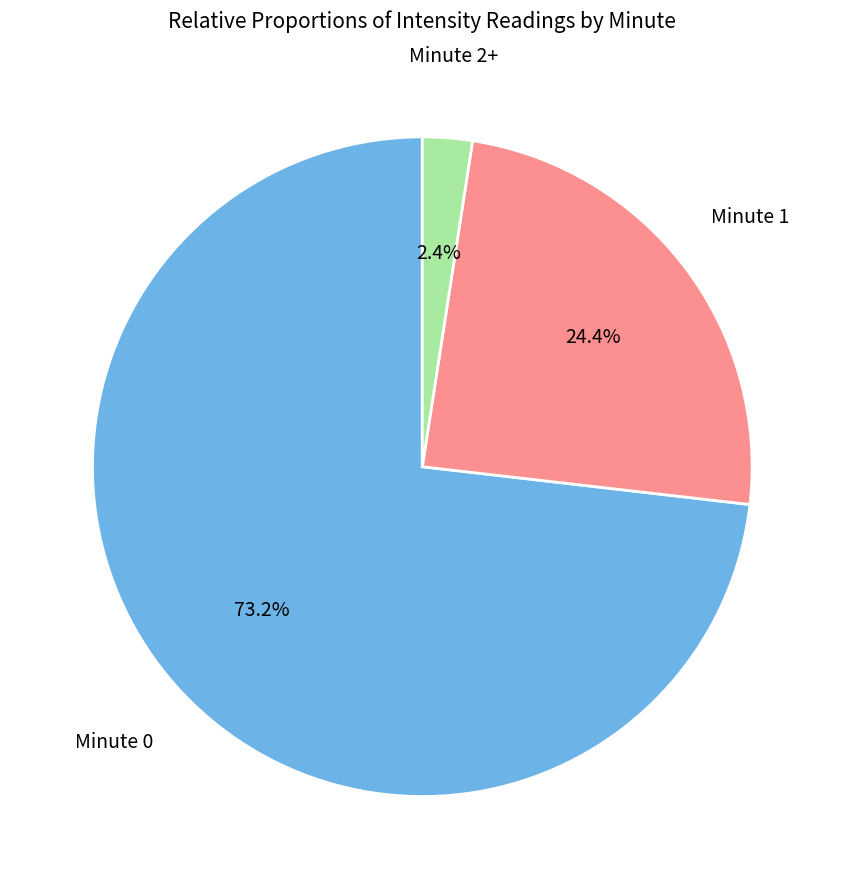

Between Minute 0 and Minute 2+, which is larger?

Minute 0